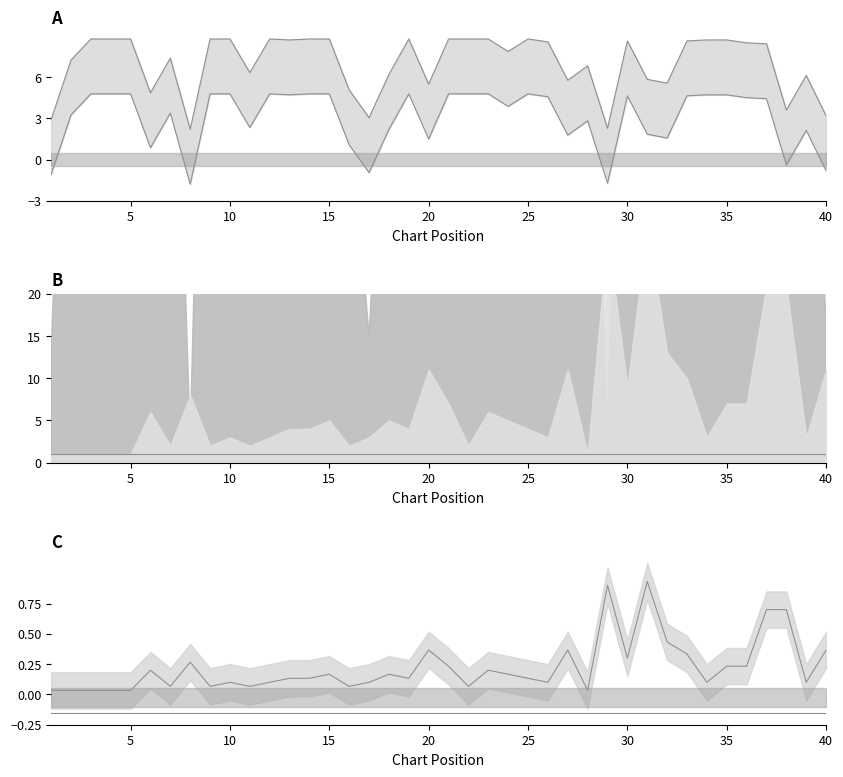

What is the approximate value of Weeks on Chart at 40?

3.2